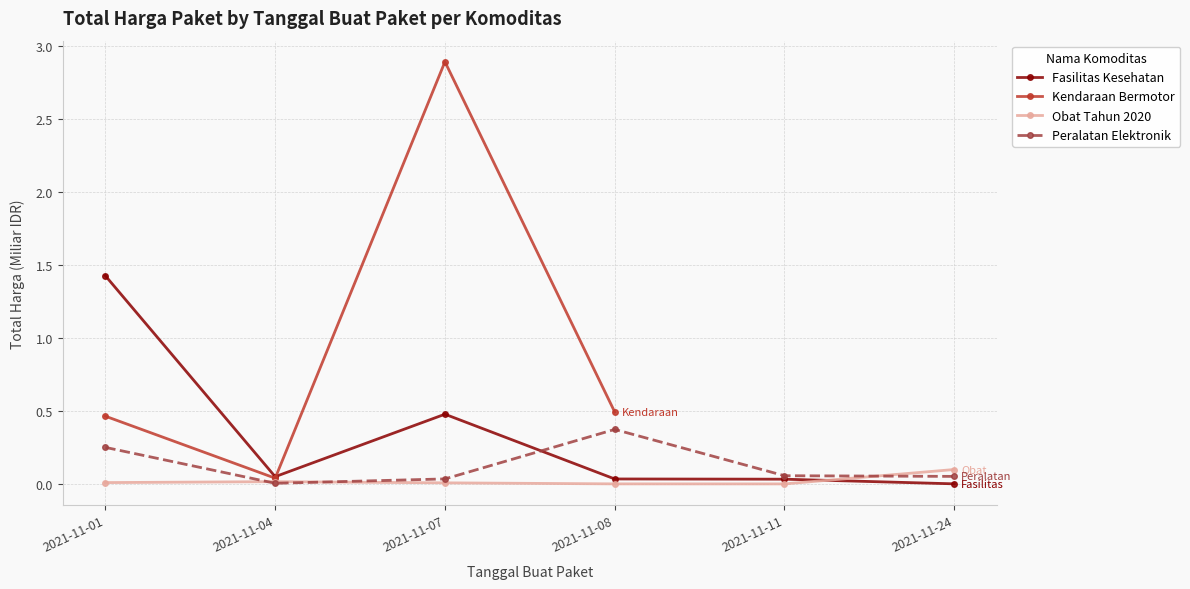

True or false: Kendaraan Bermotor has more than 0 interior local peaks.

True